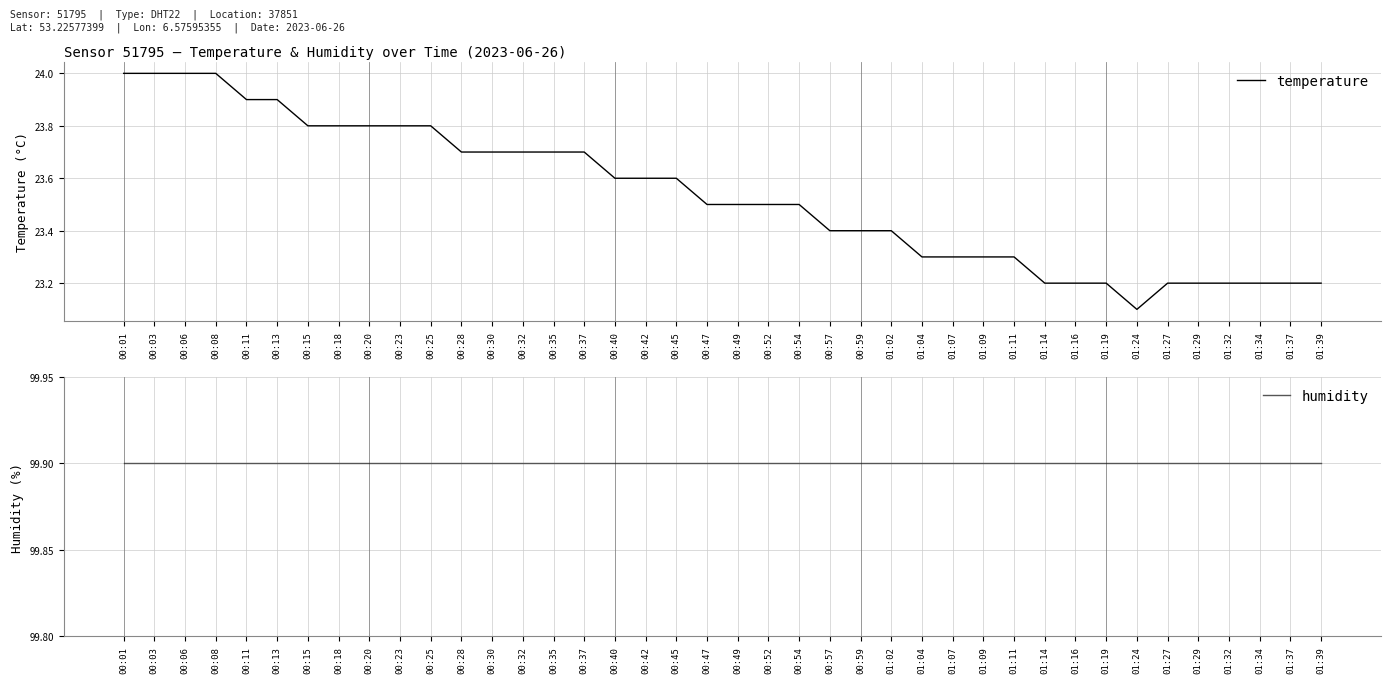

True or false: humidity and temperature intersect in this chart.

False